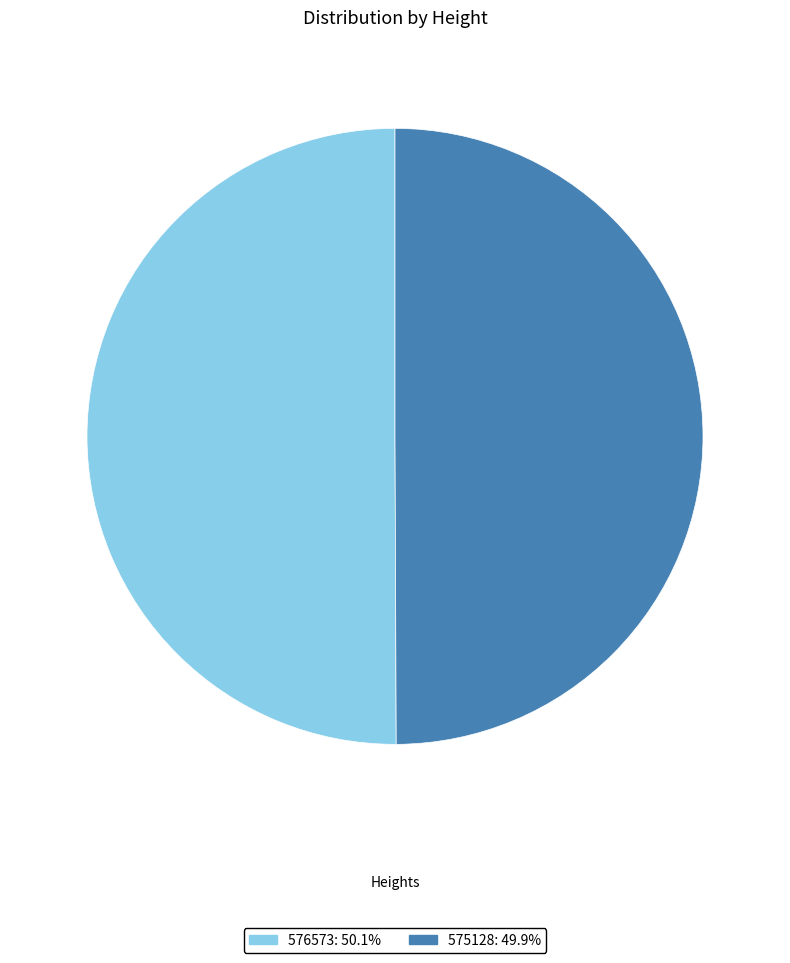

Combined, do 576573 and 575128 account for over 50%?

Yes